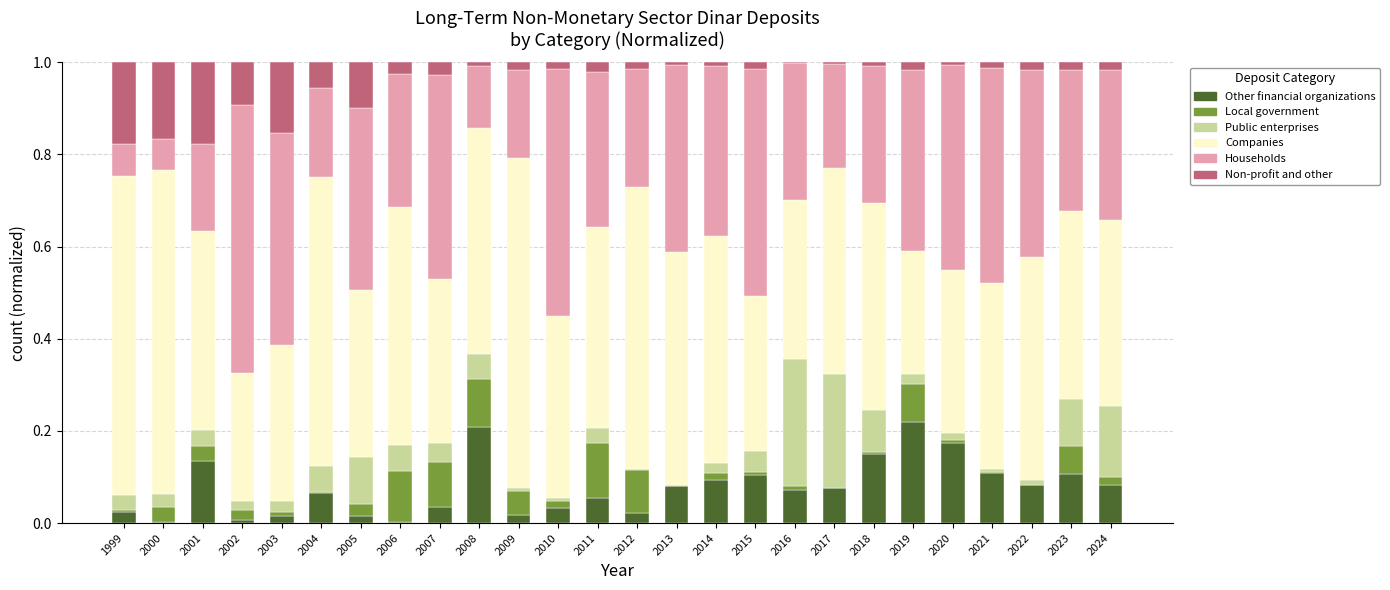

What is the total value across all series at 2011?

1.0